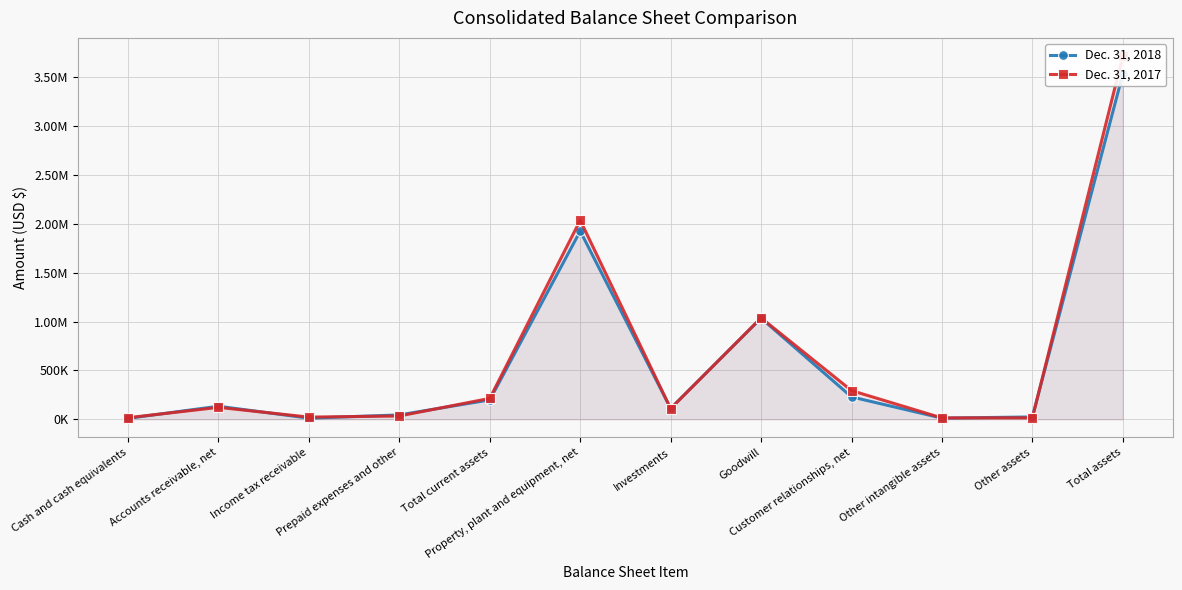

At which category does Dec. 31, 2018 reach its first local valley?

Income tax receivable